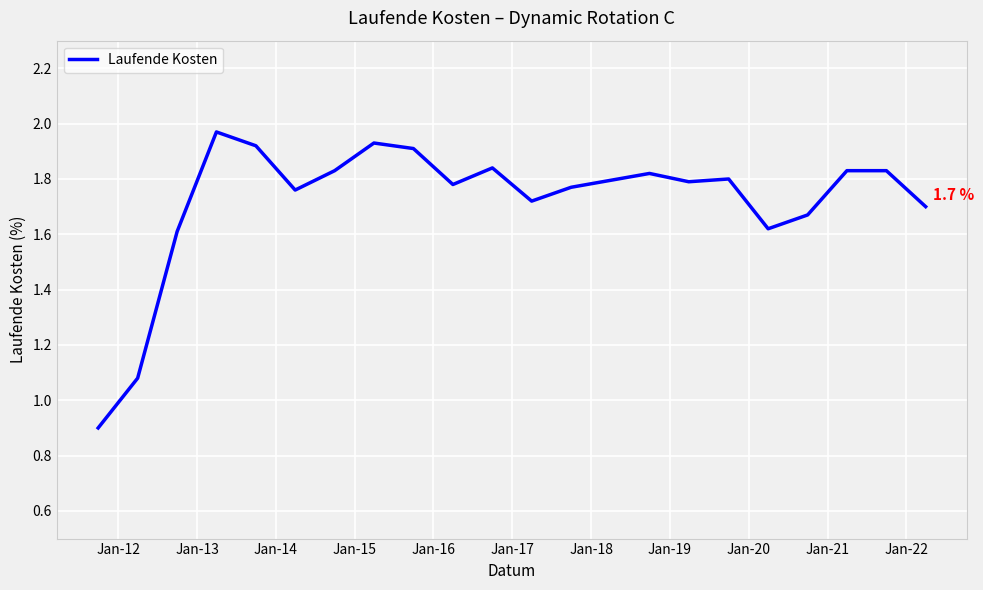

What is the smallest value displayed?

0.9